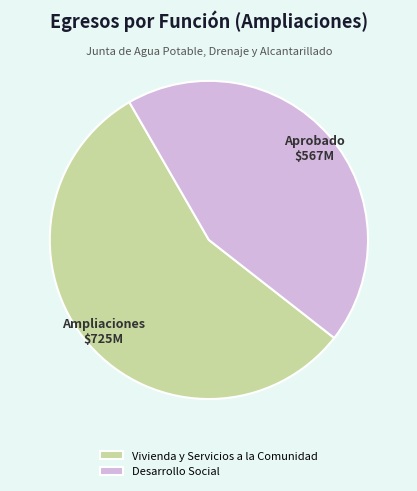

The Vivienda y Servicios a la Comunidad slice represents 56% of the pie. True or false?

True